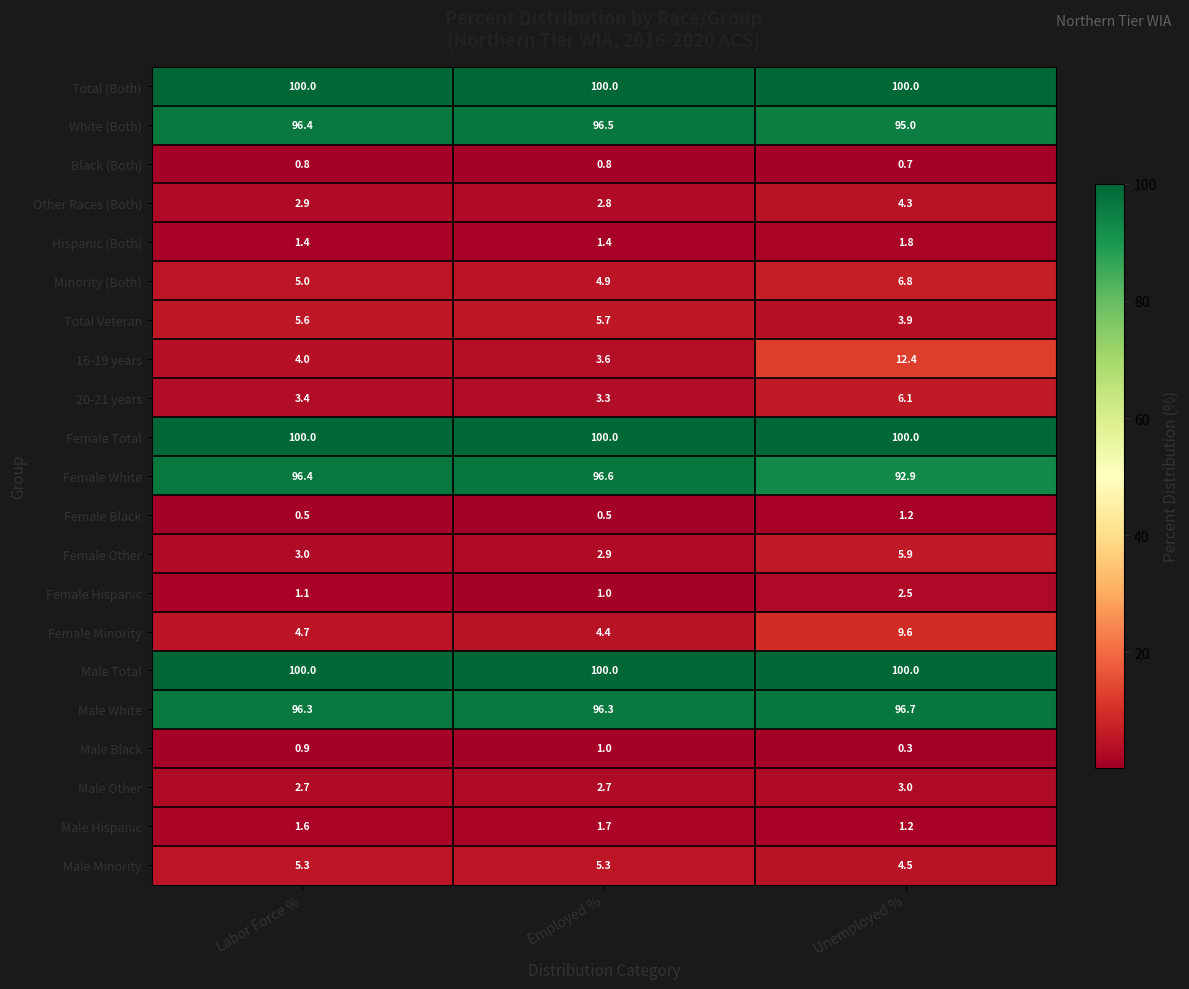

Which series has the widest spread of values?

16-19 years